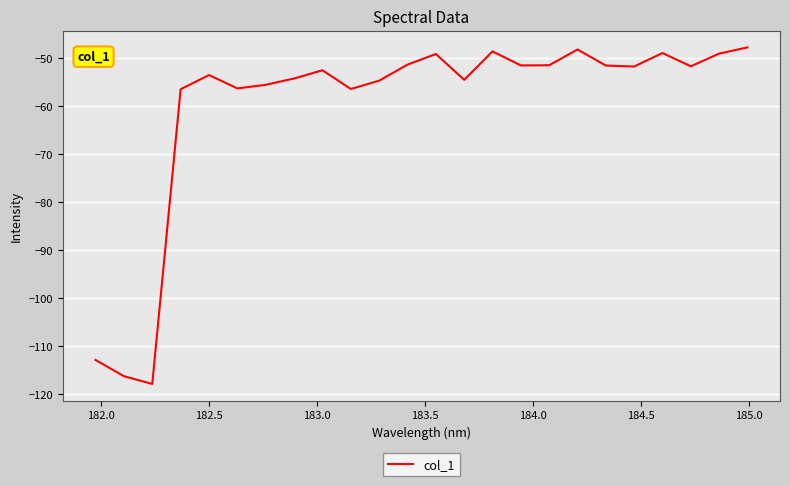

How many lines are shown in the chart?

1